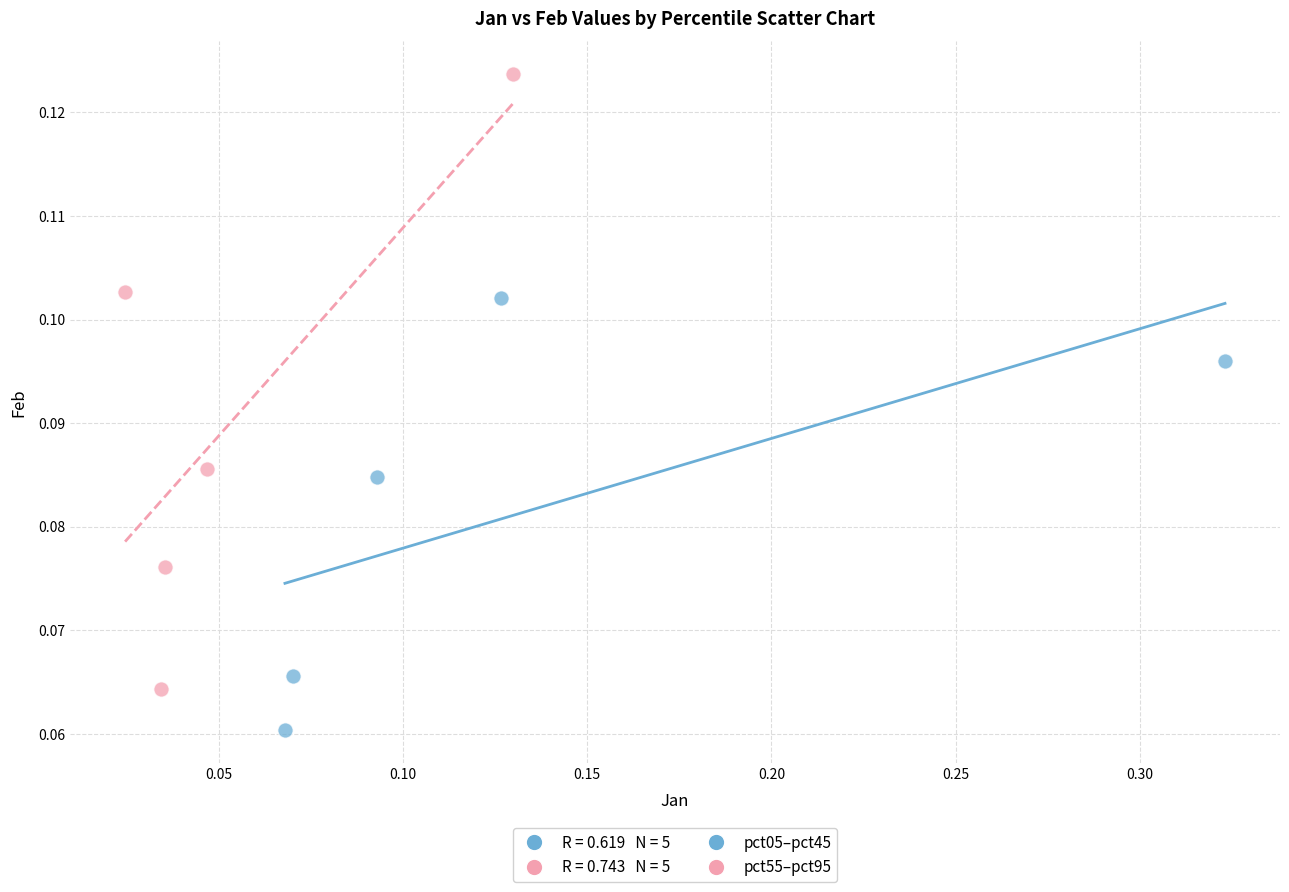

Which series contains the lowest Y value?

pct05–pct45